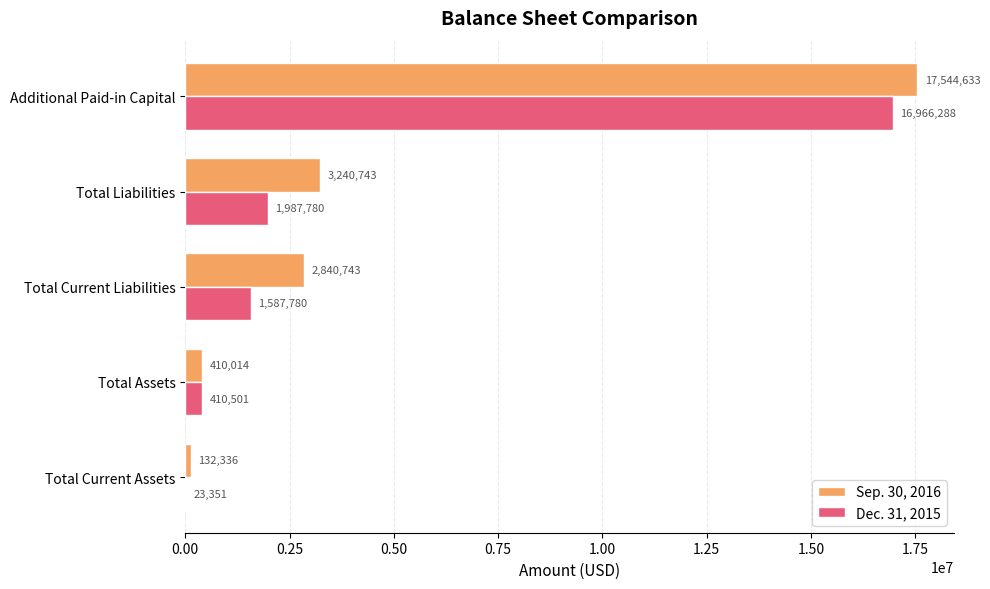

Is the value of Dec. 31, 2015 at Total Current Liabilities greater than the value of Sep. 30, 2016 at Total Current Liabilities?

No